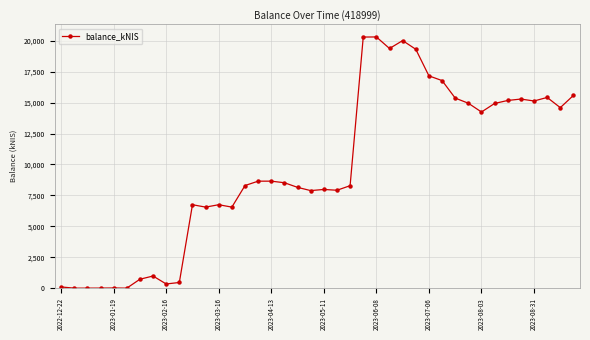

What is the difference between the maximum and minimum values?

20315.2